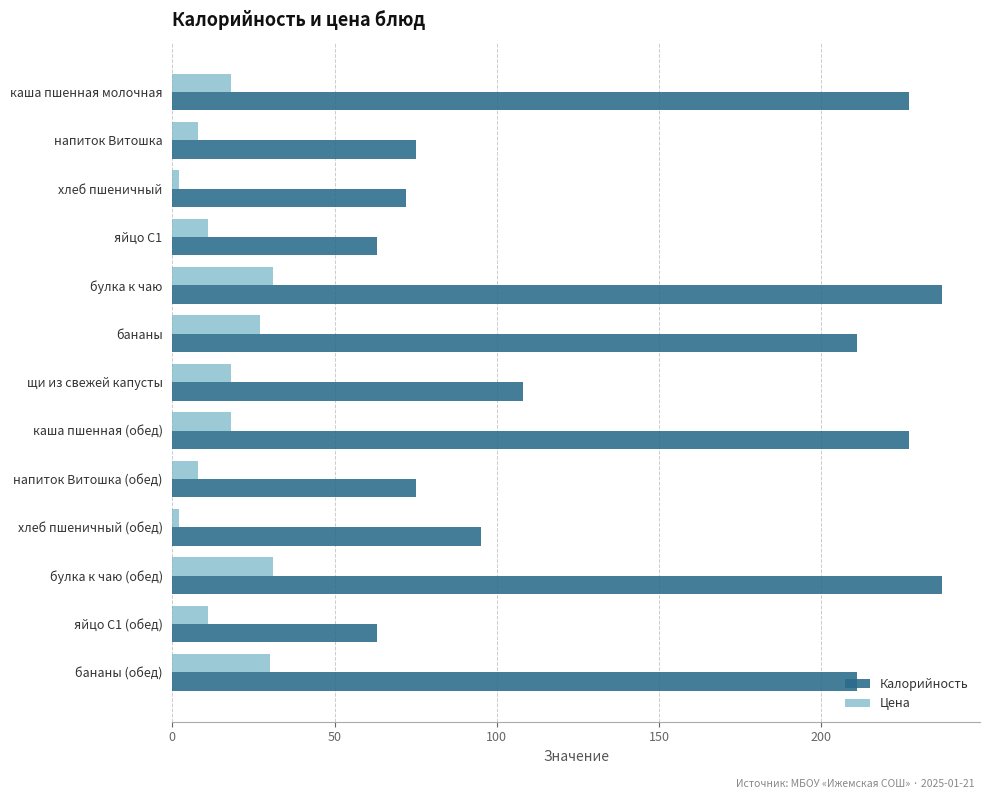

At напиток Витошка (обед), list the series in order from smallest to largest.

Цена, Калорийность